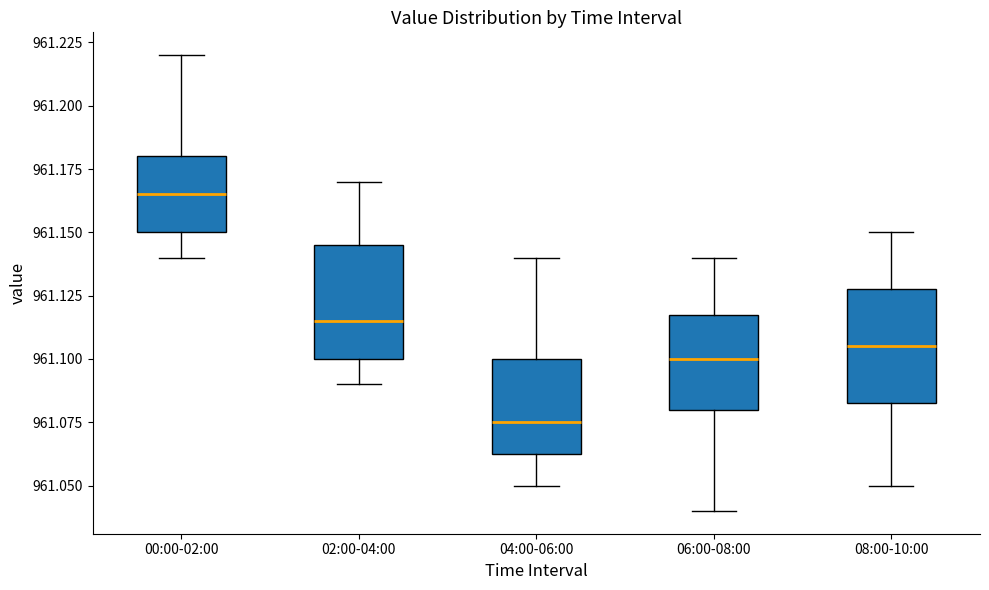

Which box's median line is the highest?

00:00-02:00